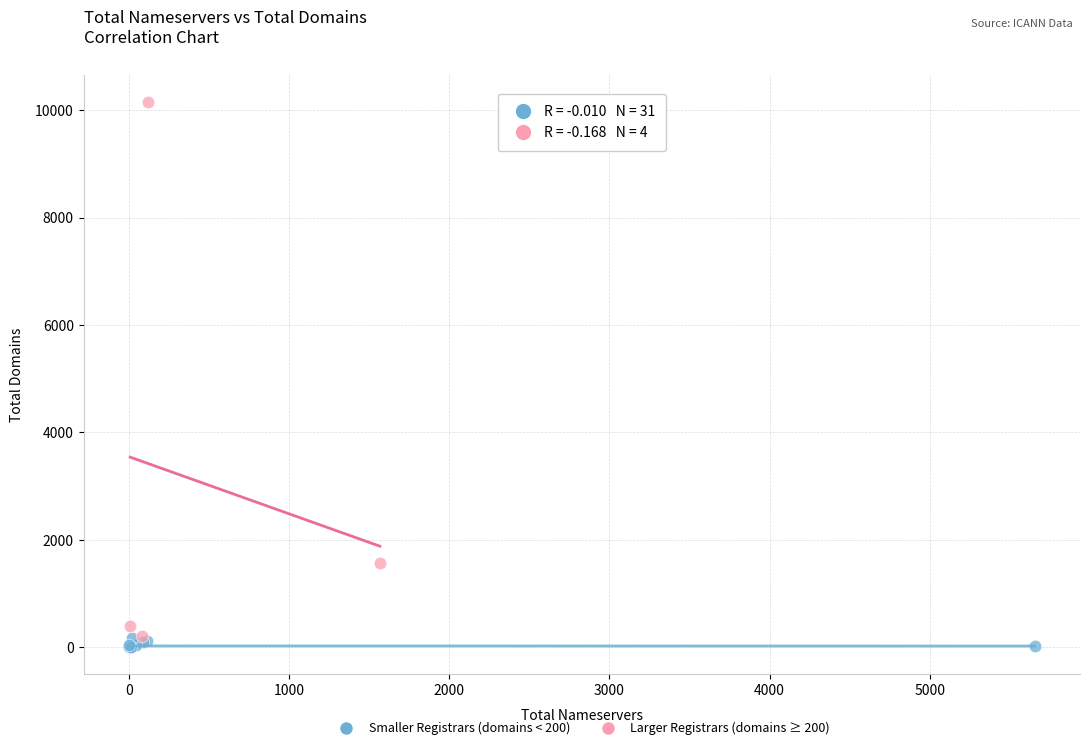

Which series contains the highest Y value?

Larger Registrars (domains ≥ 200)